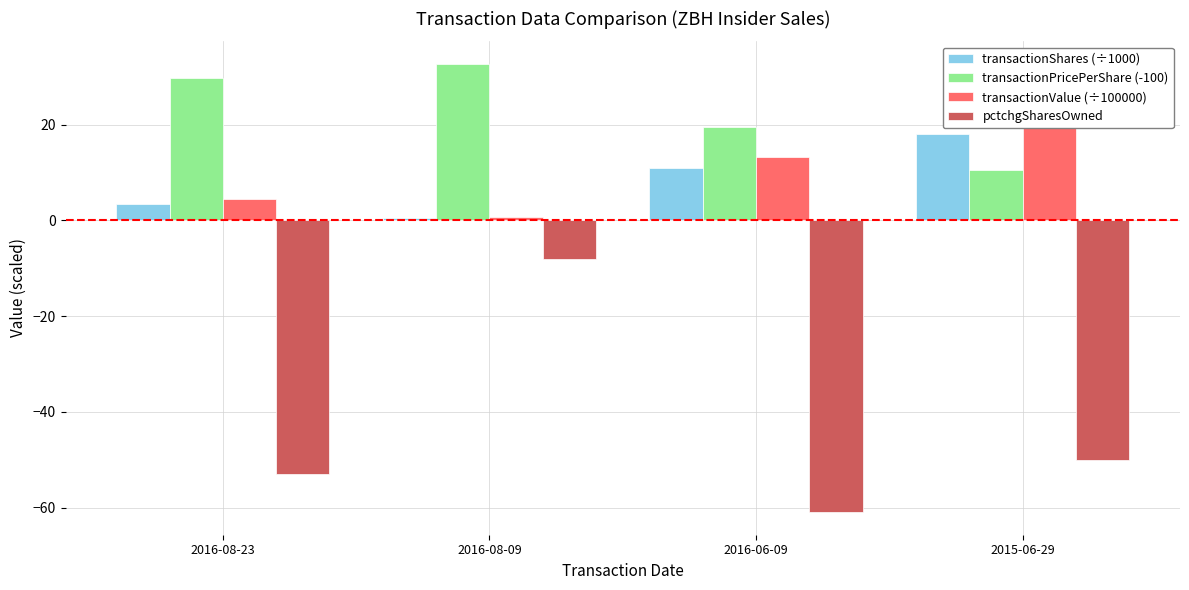

At how many categories does at least one series exceed 0?

4